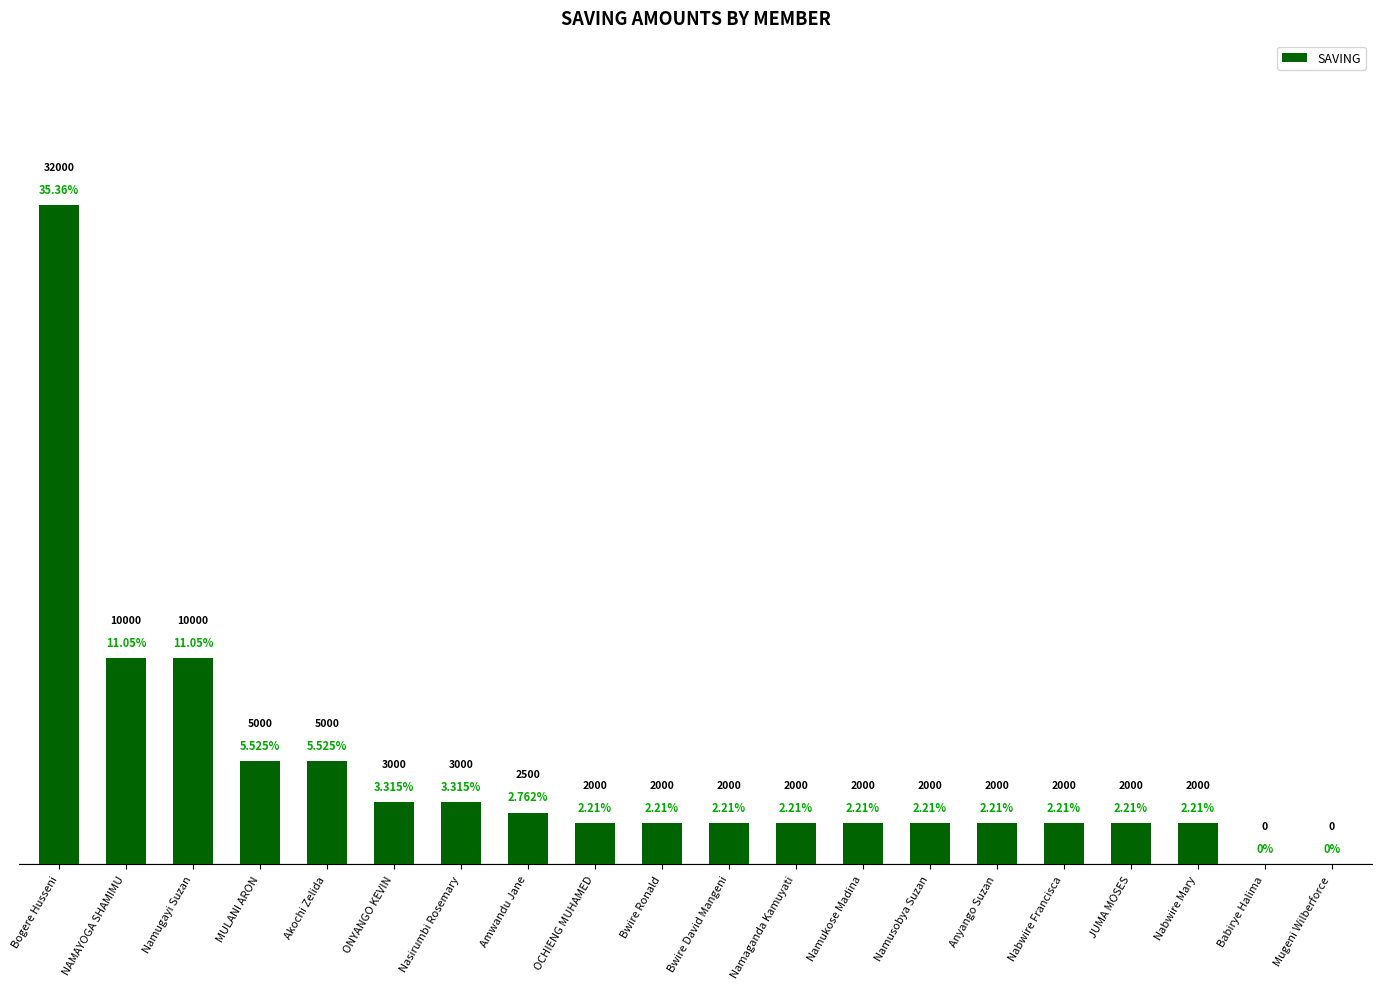

At which category does the chart reach its peak across all series?

Bogere Husseni